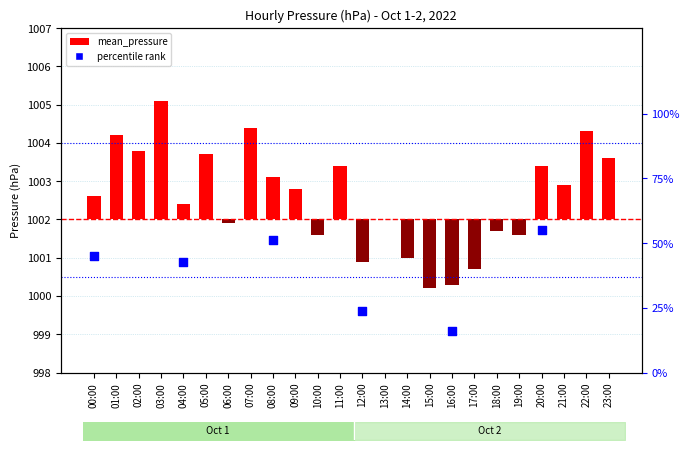

Which has a higher value, 07:00 or 17:00?

07:00